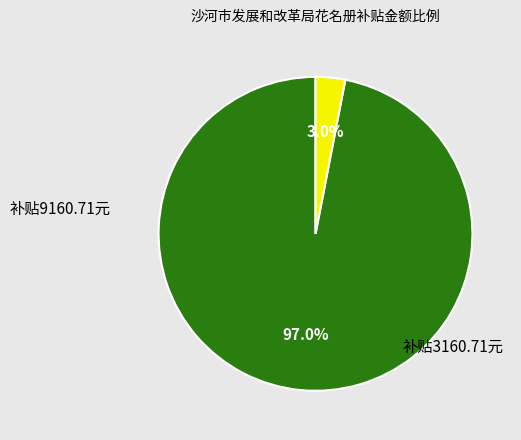

Count the number of slices in the pie.

2